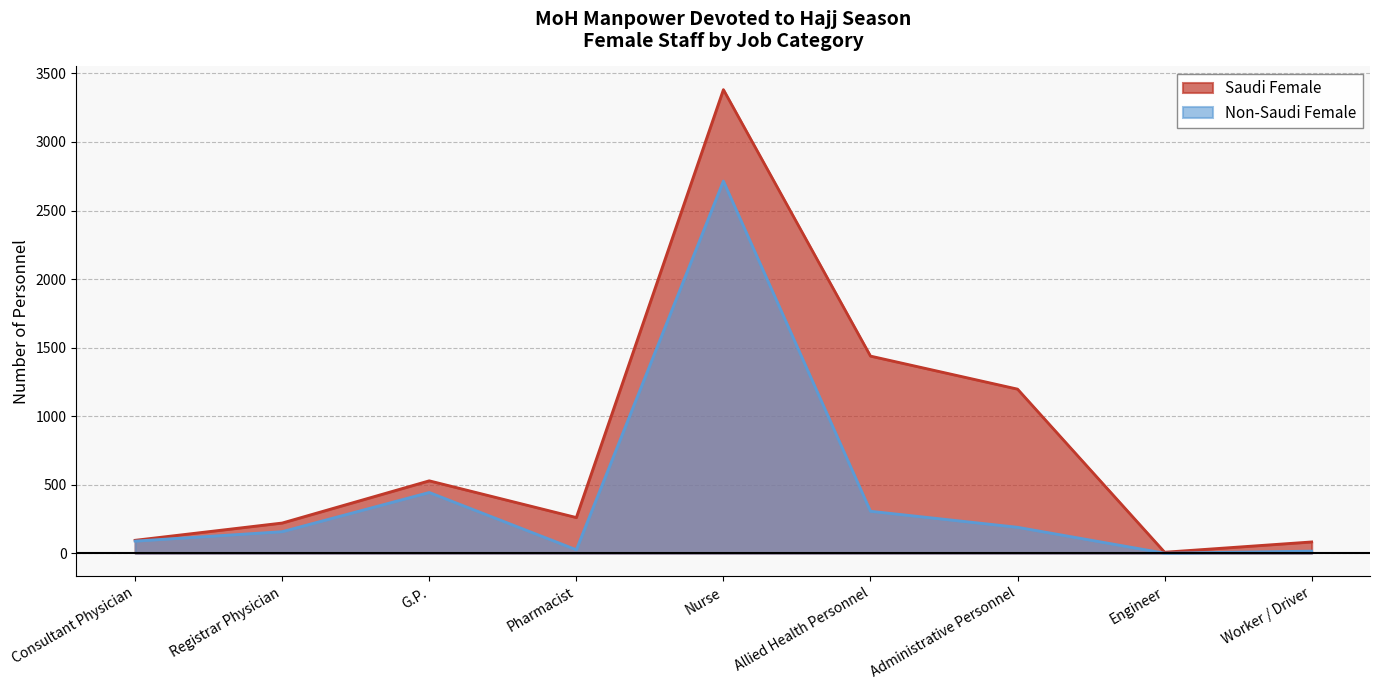

At which category is the sum across all series the highest?

Nurse